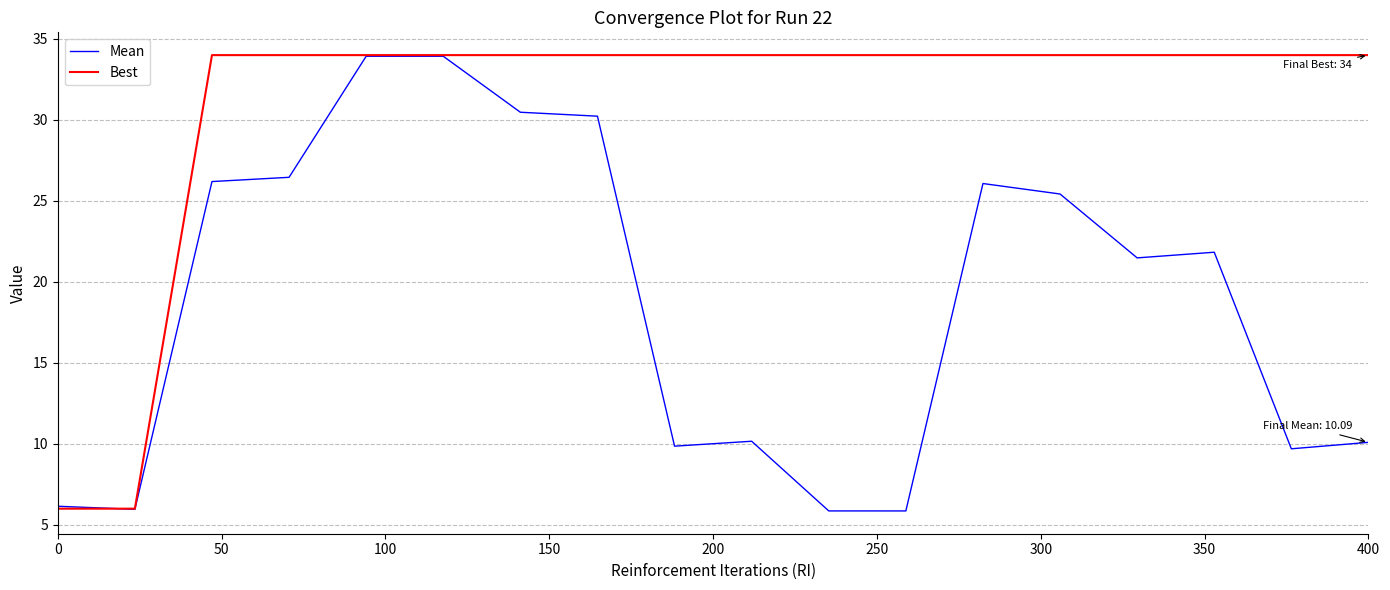

How many values in the Mean series are below 21?

8